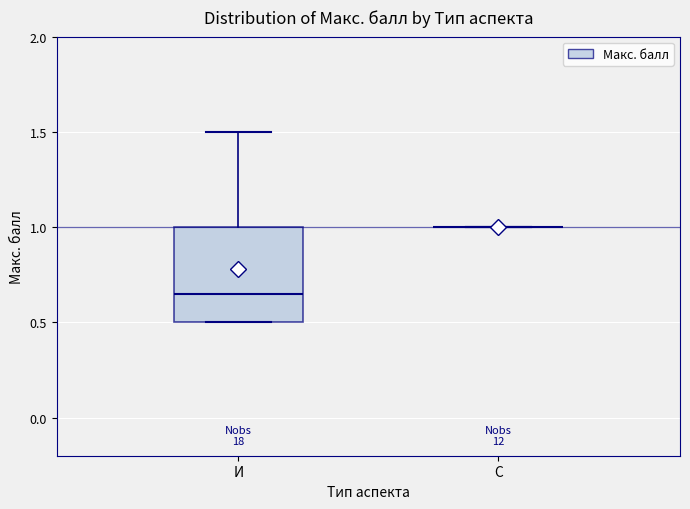

Reading left to right, read every box against the y-axis: the position of its median line, the range the box covers, and the ends of its whiskers. The values are not printed on the chart, so give them approximately, as read against the axis.

И: median 0.65, box 0.50 to 1.00, whiskers 0.50 to 1.50
С: box collapsed to a line at 1.00, whiskers 1.00 to 1.00